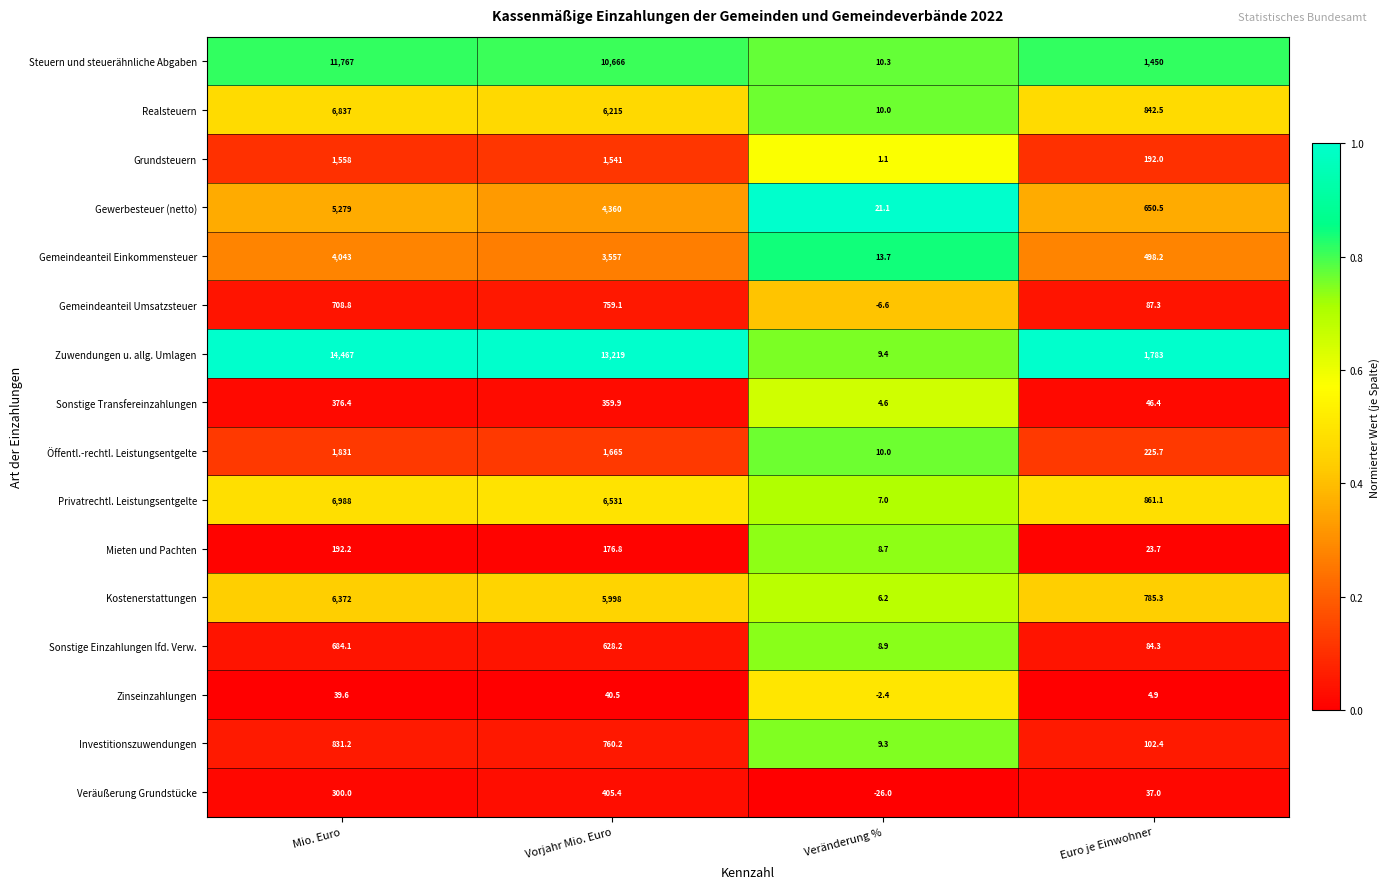

At how many categories does at least one series exceed 0?

4